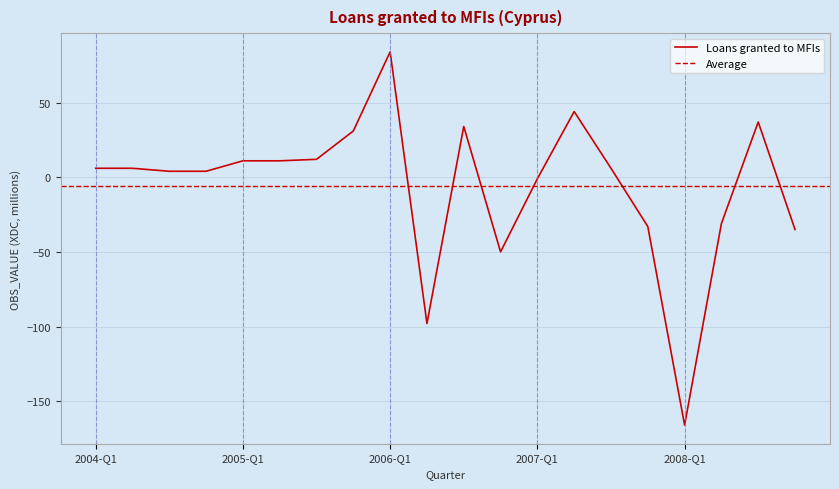

Rank the categories by value from highest to lowest.

2006-Q1, 2007-Q2, 2008-Q3, 2006-Q3, 2005-Q4, 2005-Q3, 2005-Q1, 2005-Q2, 2004-Q1, 2004-Q2, 2007-Q3, 2004-Q3, 2004-Q4, 2007-Q1, 2008-Q2, 2007-Q4, 2008-Q4, 2006-Q4, 2006-Q2, 2008-Q1